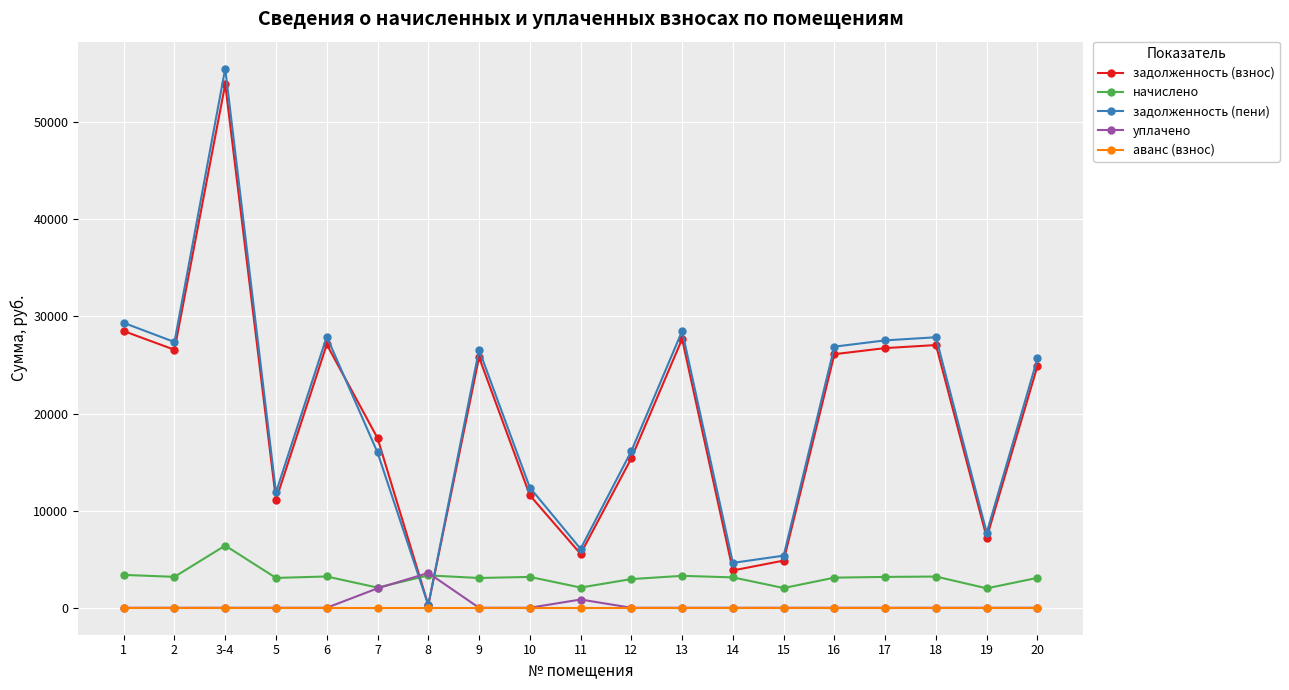

What is the total value across all series at 19?

16957.4